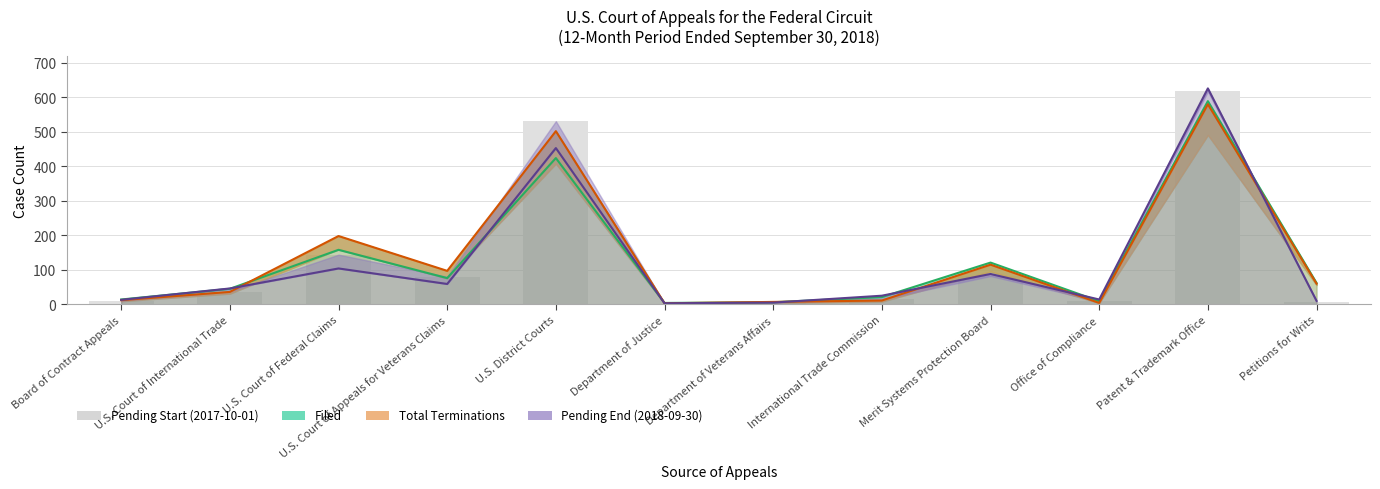

Which category has the lowest value across all series?

Department of Justice